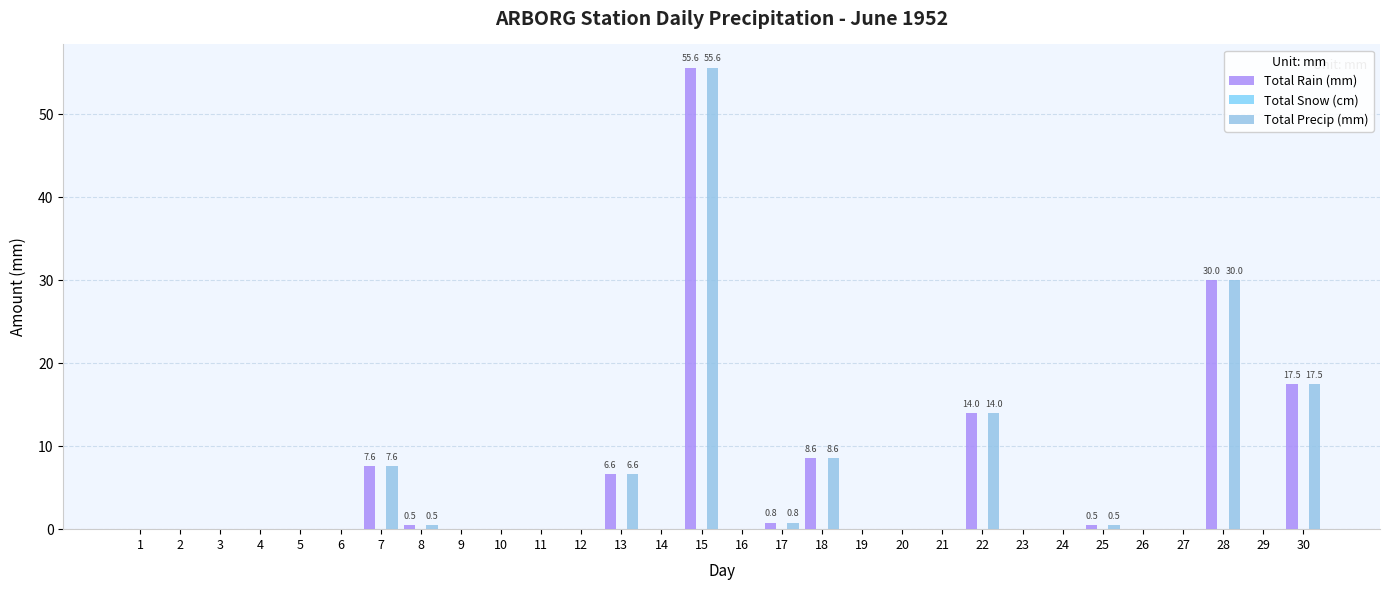

Does the chart contain stacked bars?

No